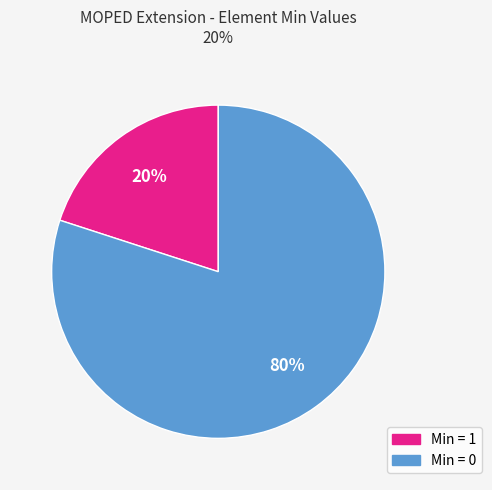

To the nearest percent, what is the difference between the largest and smallest slice percentages?

60%